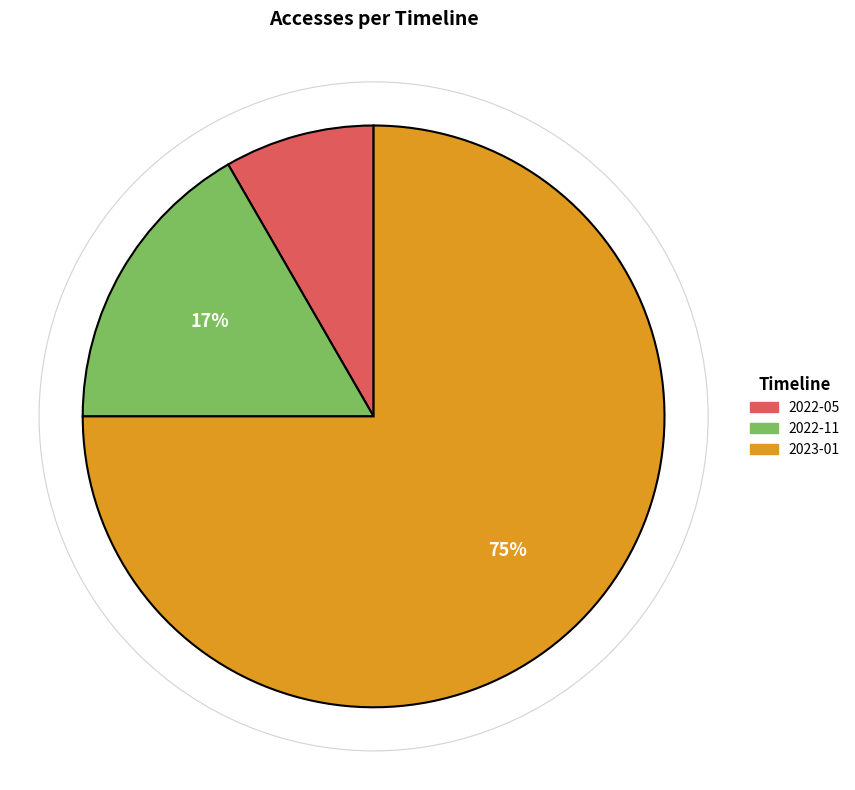

Is there a majority slice in this chart?

Yes